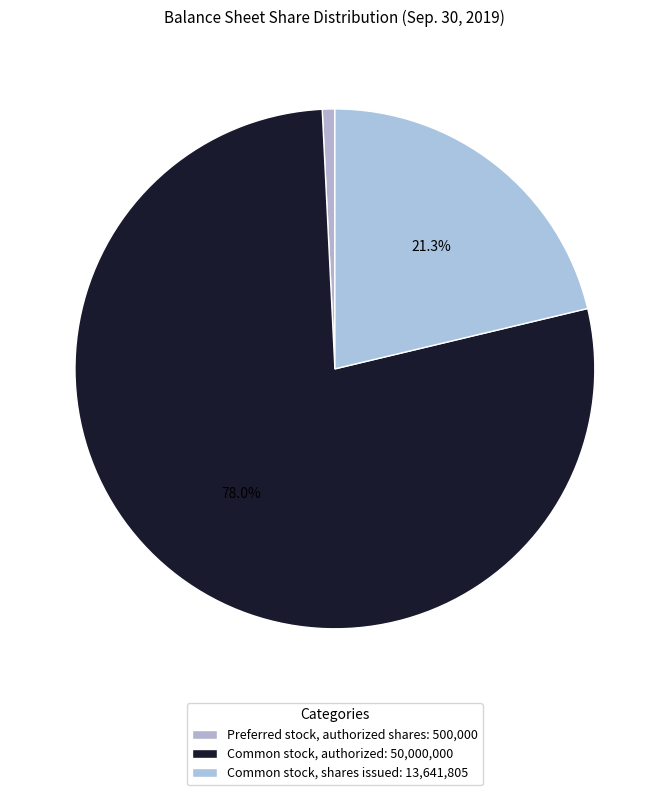

To the nearest percent, what is the difference between the largest and smallest slice percentages?

77%